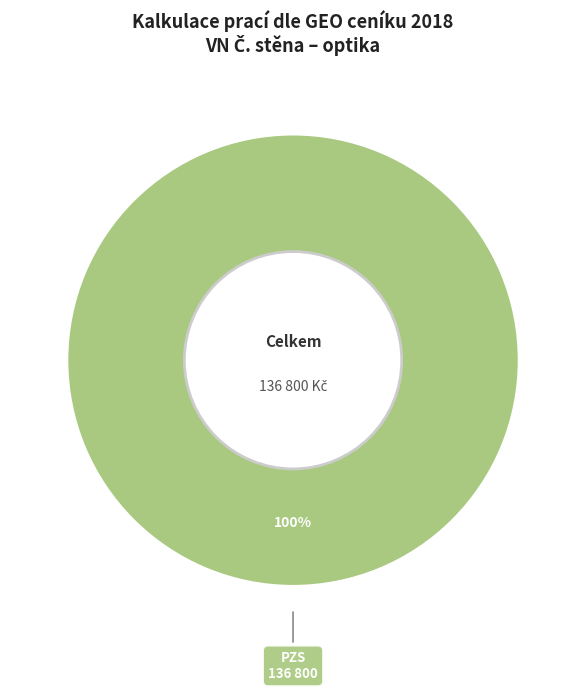

Is there any slice that represents more than half of the pie?

Yes